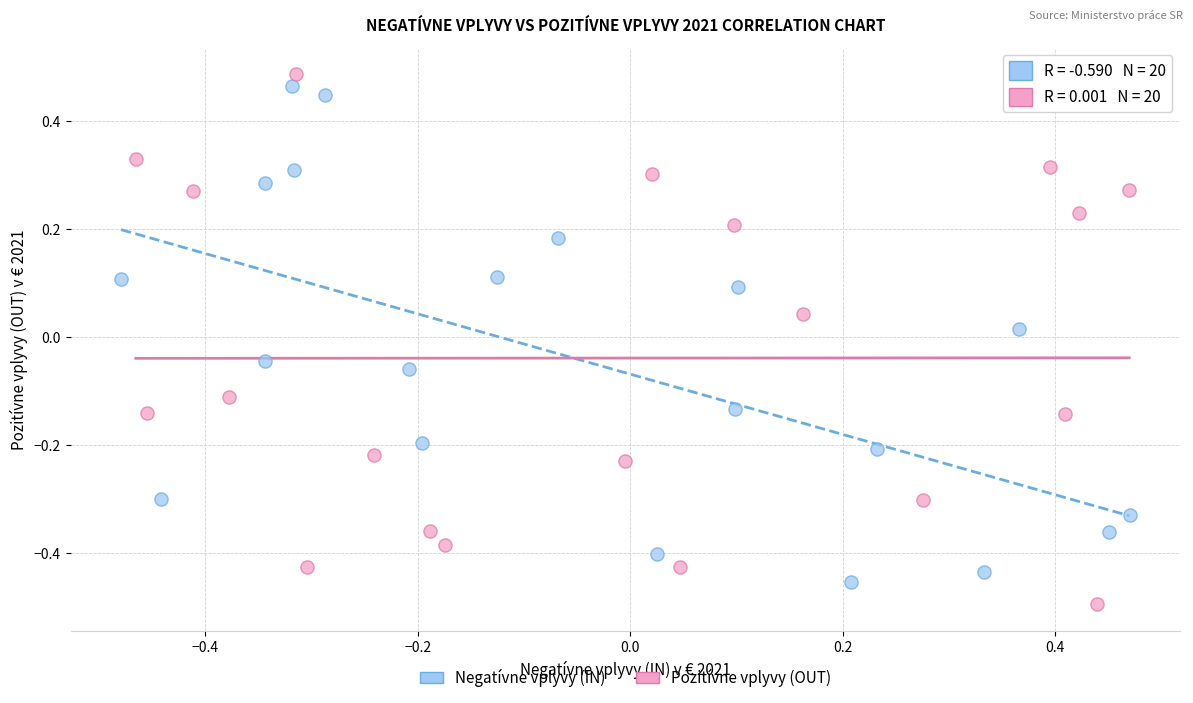

Which series has the largest Y range (max minus min)?

Pozitívne vplyvy (OUT)